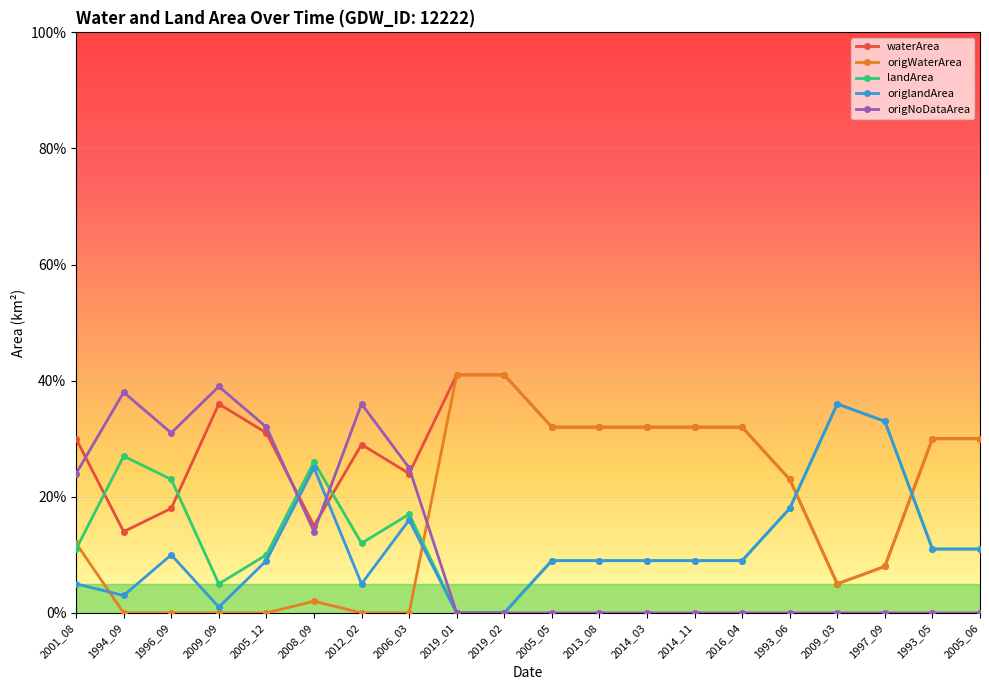

Between which two adjacent categories do origNoDataArea and waterArea first intersect?

2001_08 and 1994_09